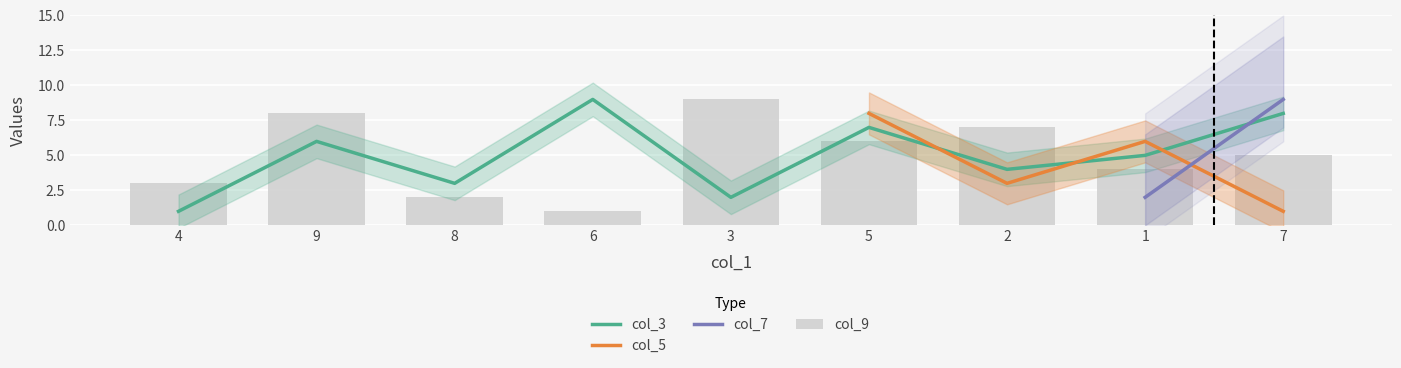

What position from the right is 8?

7